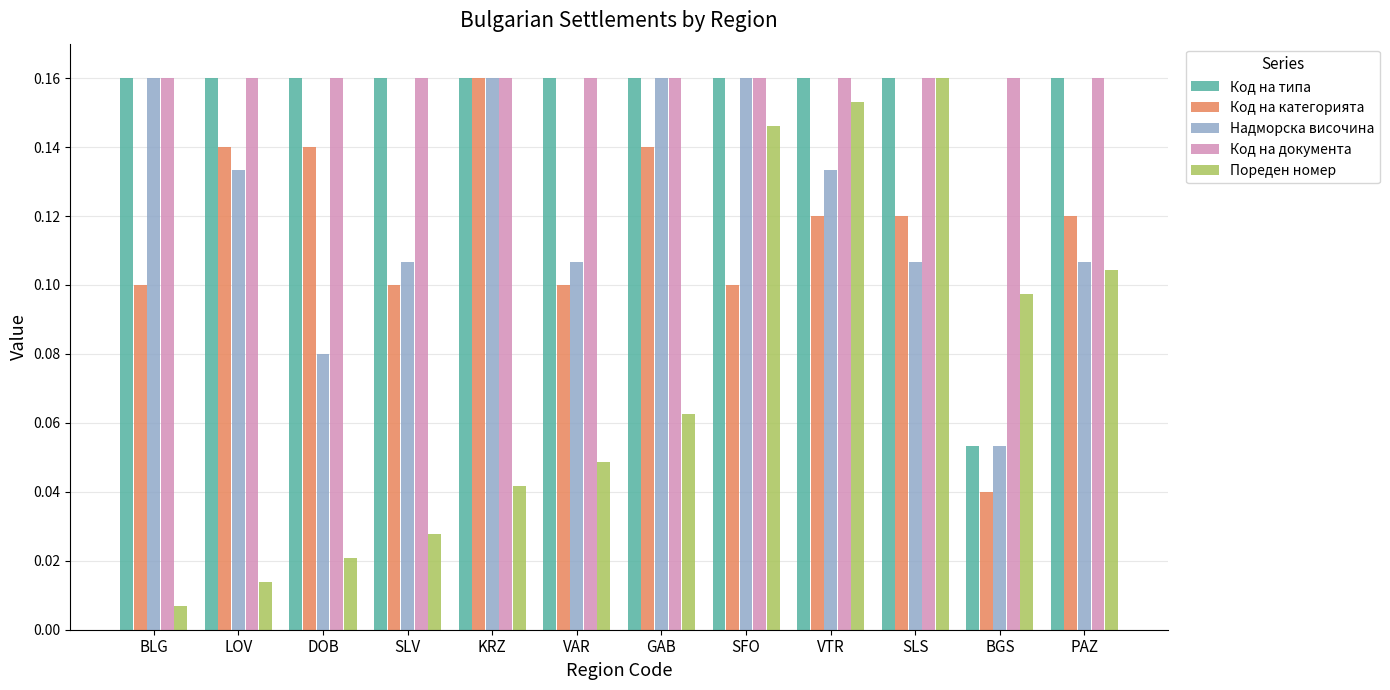

At which category does the chart reach its minimum across all series?

BLG